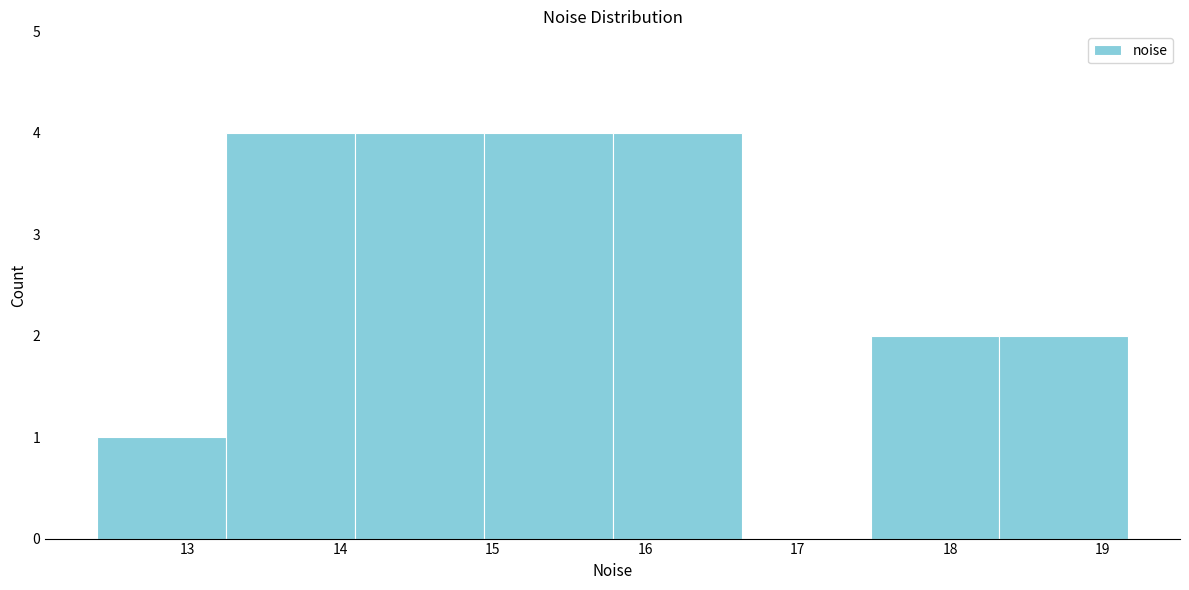

Reading left to right, transcribe this chart: for each bar, give the range it covers on the x-axis and its height. Neither the bar edges nor the heights are printed on the chart, so give them approximately, as read against the axes.

12.4 to 13.3: 1
13.3 to 14.1: 4
14.1 to 14.9: 4
14.9 to 15.8: 4
15.8 to 16.6: 4
16.6 to 17.5: 0
17.5 to 18.3: 2
18.3 to 19.2: 2